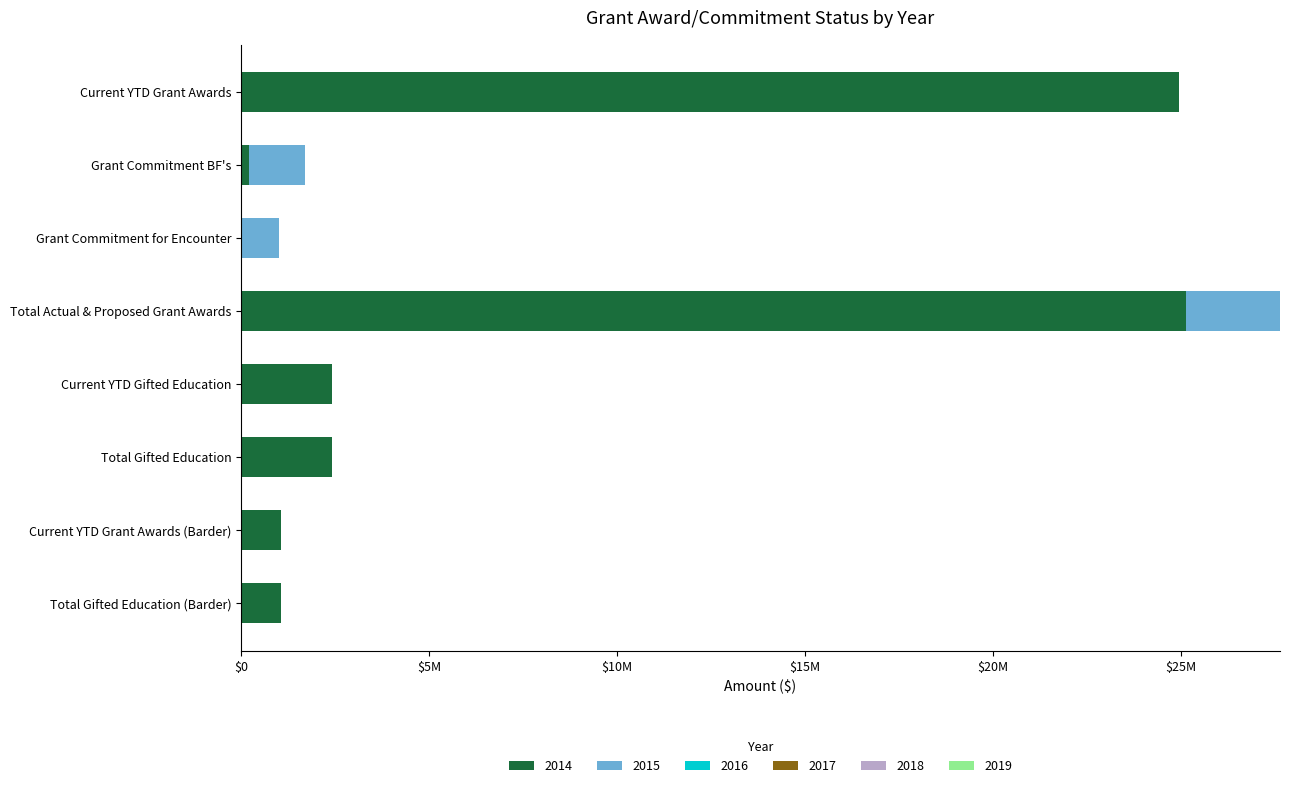

Which series has the widest spread of values?

2014